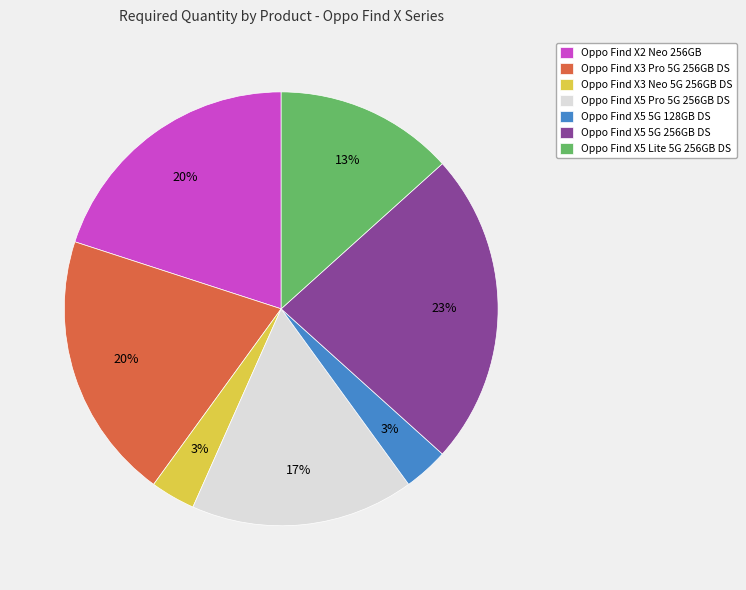

To the nearest percent, what is the difference between the largest and smallest slice percentages?

20%